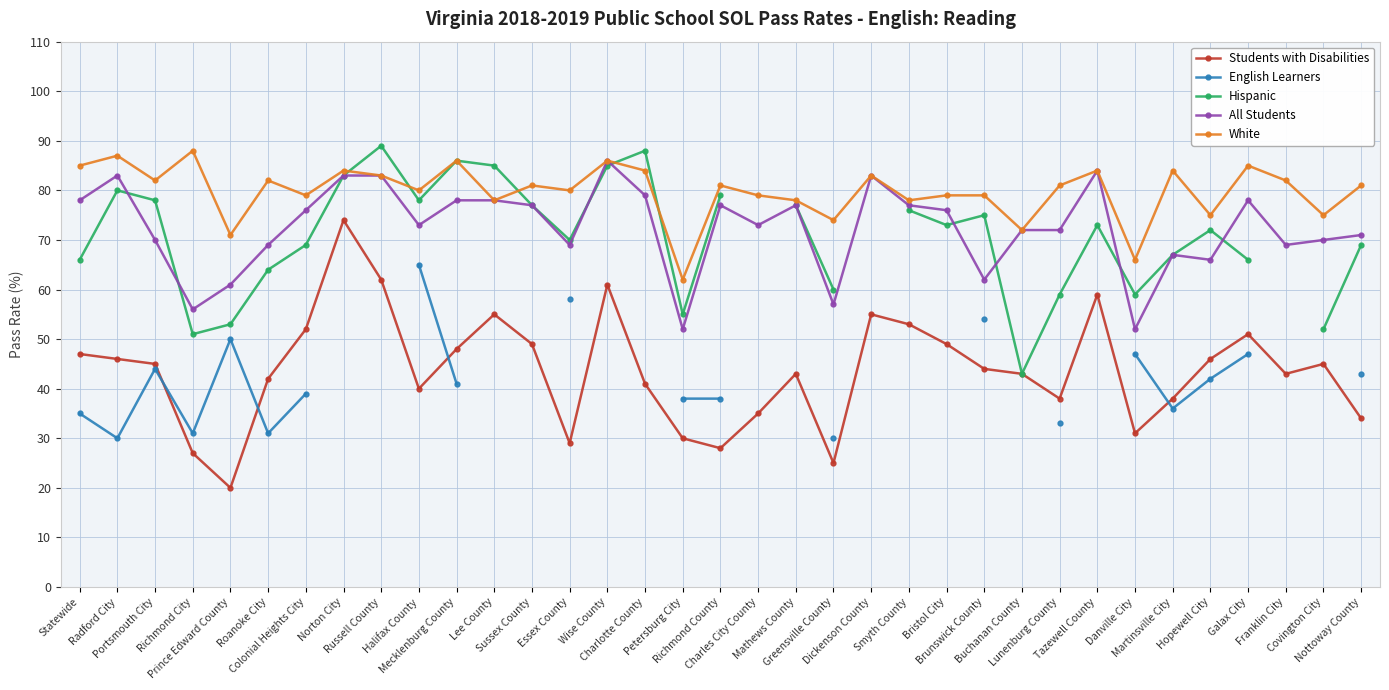

Which series has the largest total across all categories?

White